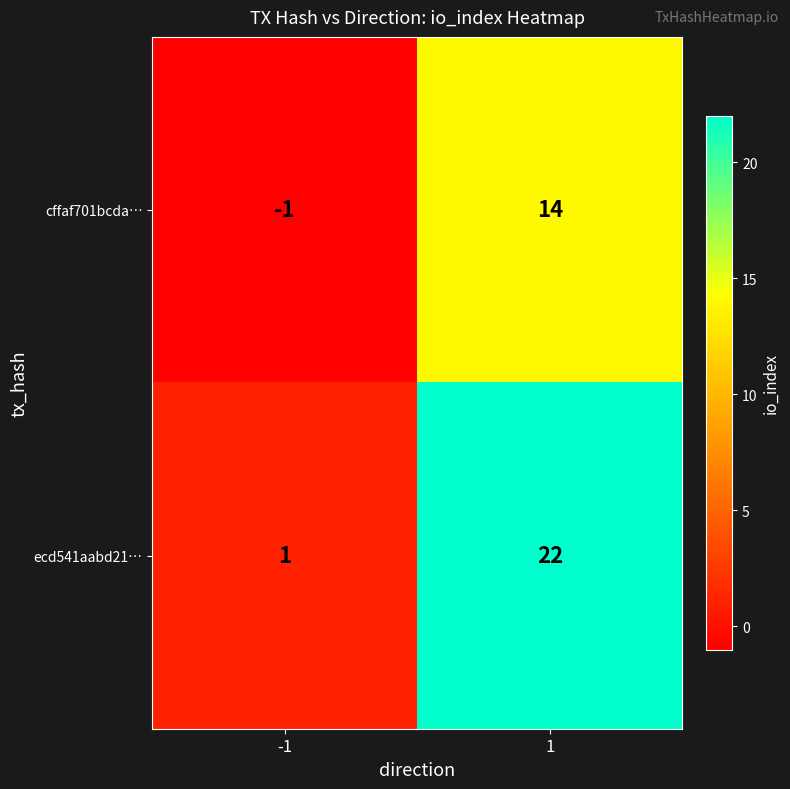

Reading left to right, what are all the values shown in this chart?

cffaf701bcda…: -1=-1	1=14
ecd541aabd21…: -1=1	1=22